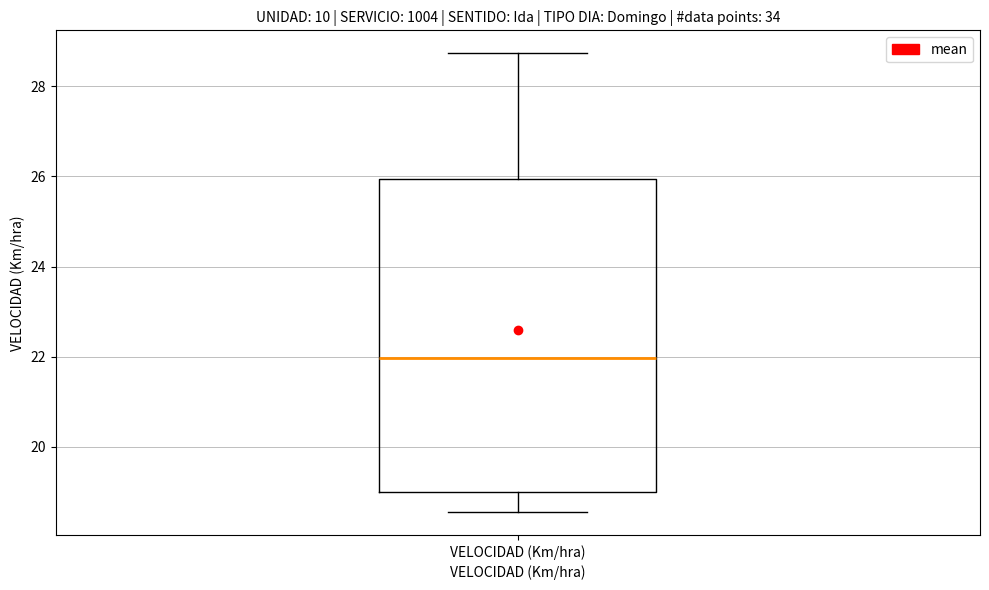

Where does the upper whisker of the box for VELOCIDAD (Km/hra) end on the y-axis? The values are not printed on the chart, so give them approximately, as read against the axis.

28.8